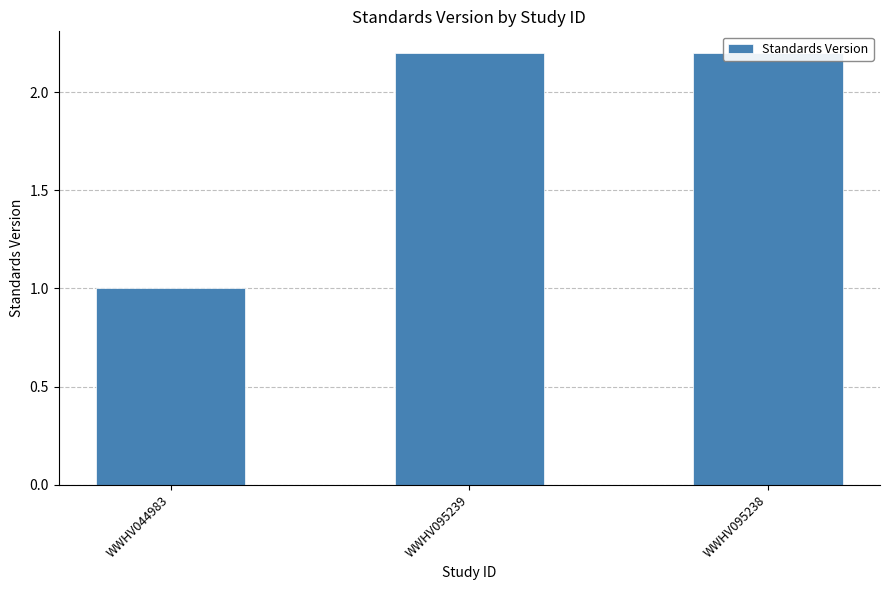

What is the smallest value displayed?

1.0